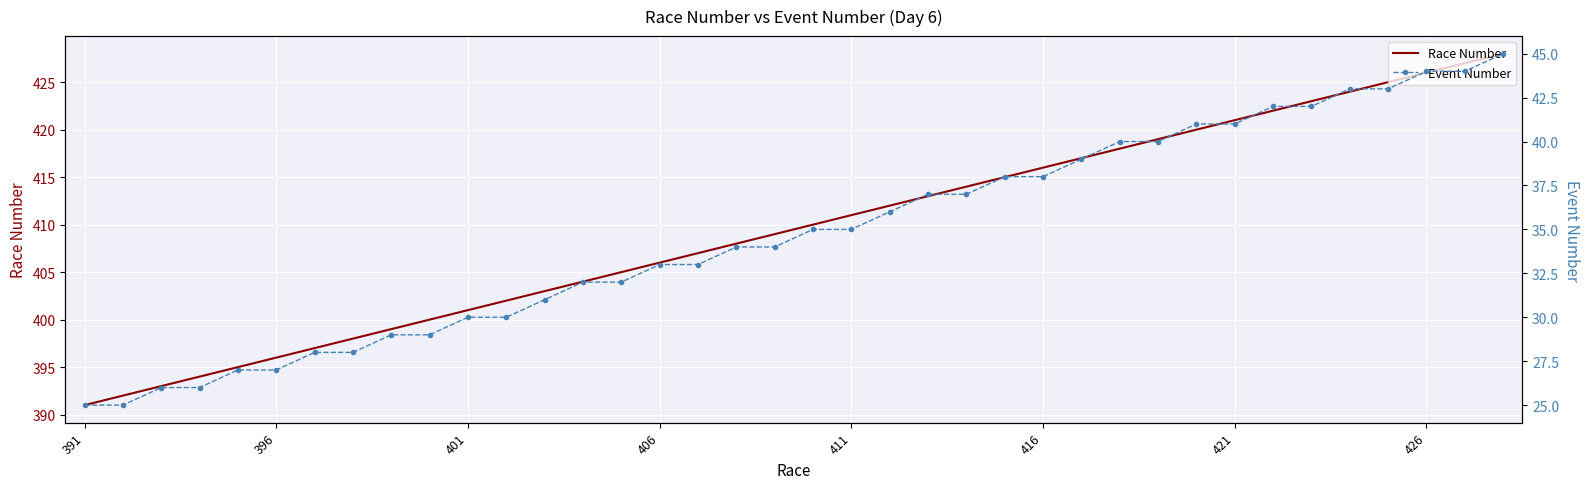

What is the sum of the Event Number values at 32 and 24?

80